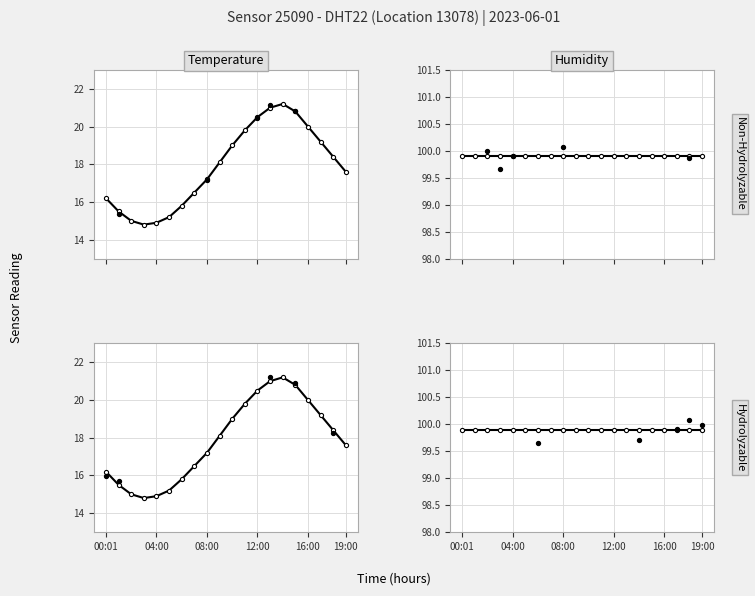

What is the change in value from 05:00 to 16:00?

+4.8